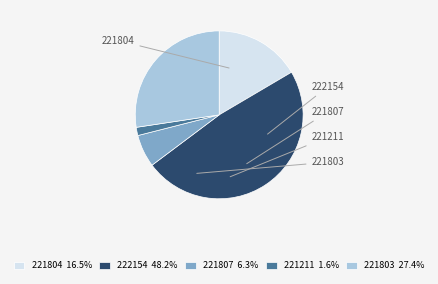

What is the ratio of the value at 221803 to the value at 221211?

17.3